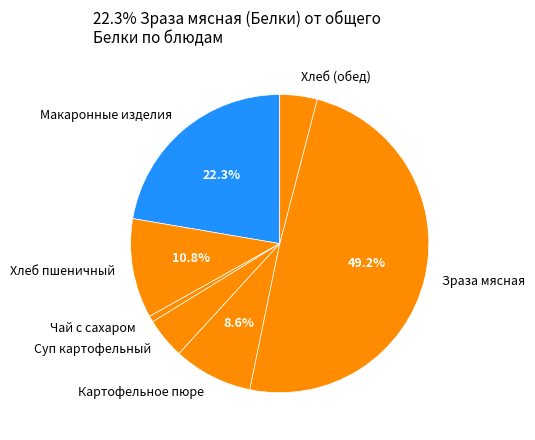

Which category has the smallest portion of the pie?

Чай с сахаром